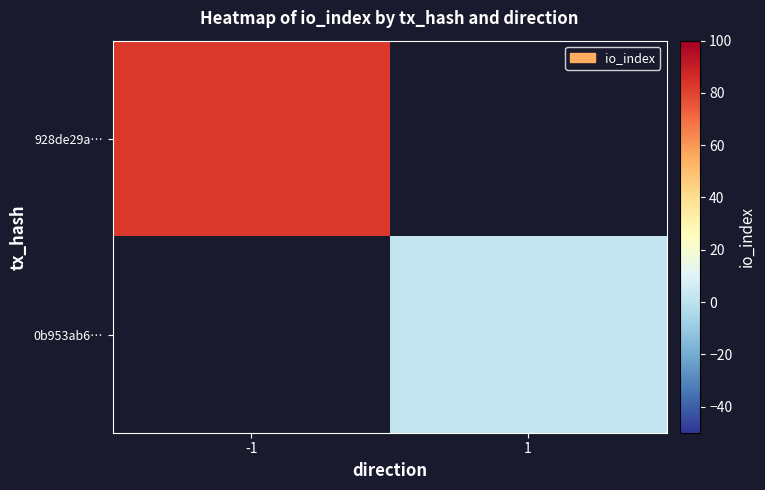

Is the value of 0b953ab6… at 1 greater than the value of 928de29a… at -1?

No